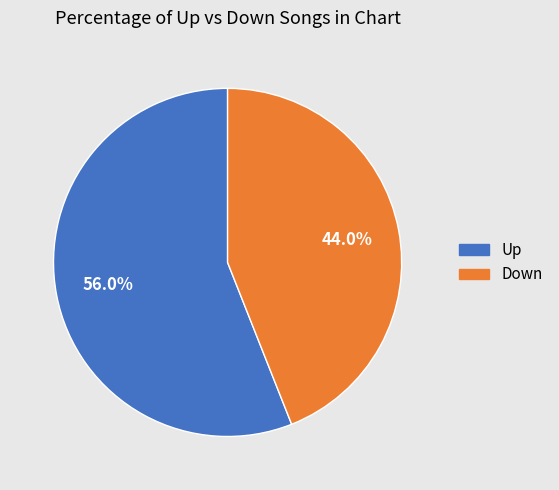

Which has a higher value, Up or Down?

Up